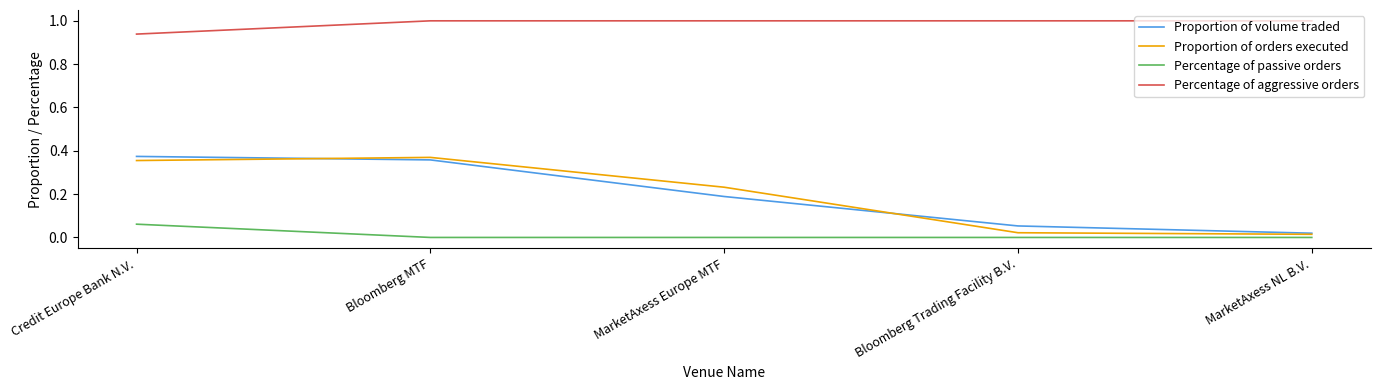

What position from the left is Bloomberg MTF?

2